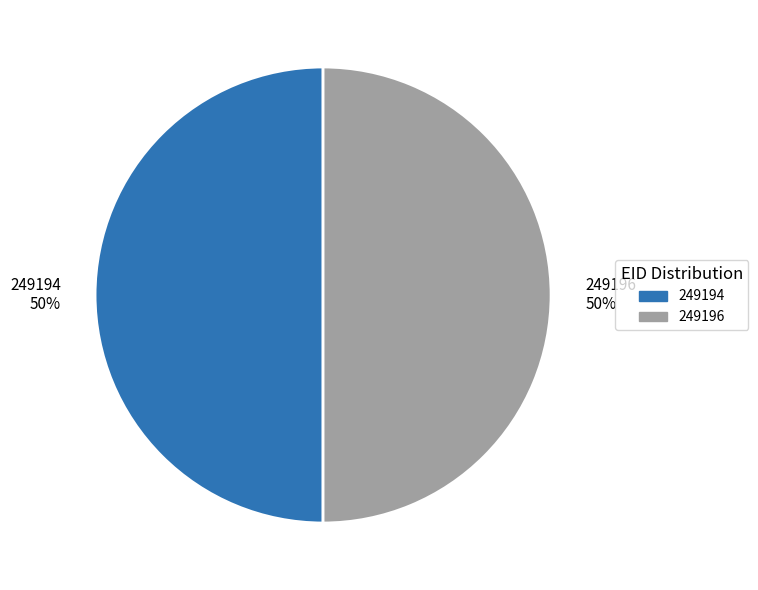

Approximately how many times larger is the value at 249194 compared to 249196?

1.0